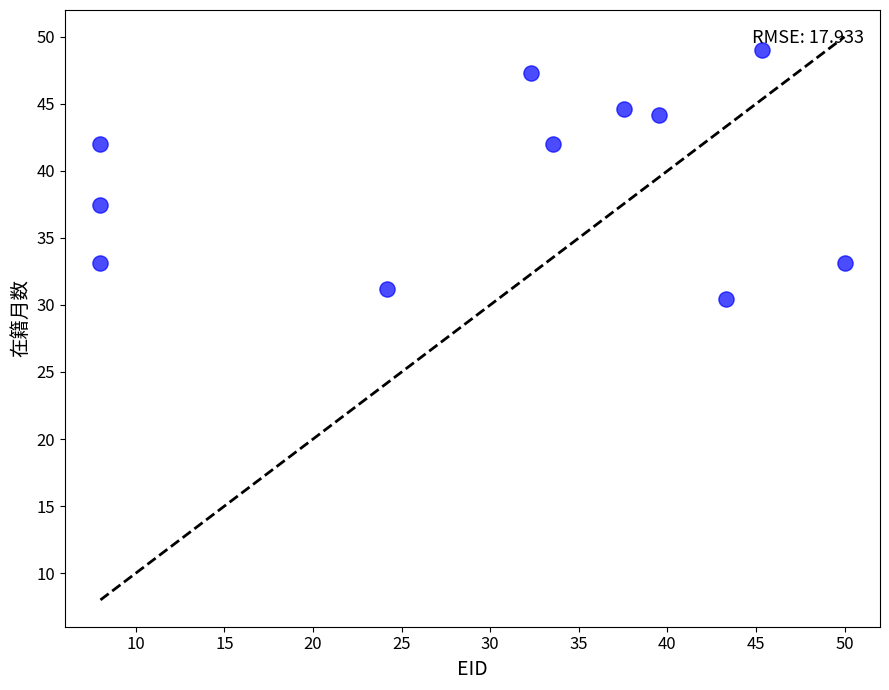

What Y value in the scatter plot is closest to 39?

37.5